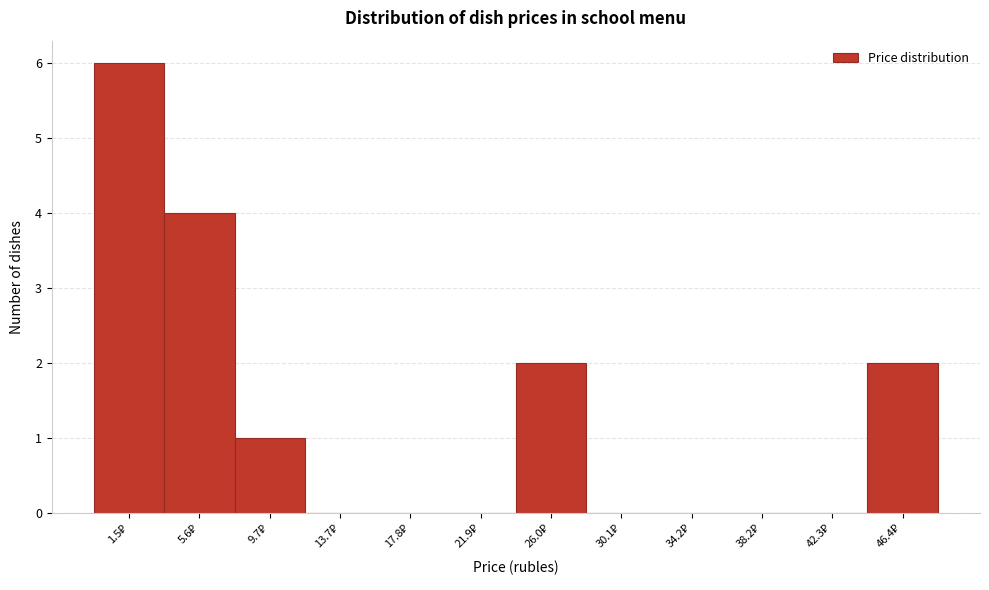

What is the greatest value displayed?

6